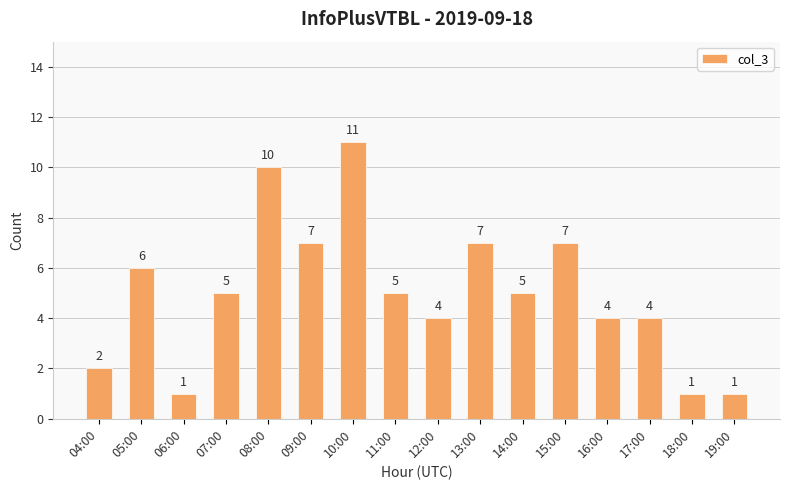

Which label corresponds to the largest value in the chart?

10:00